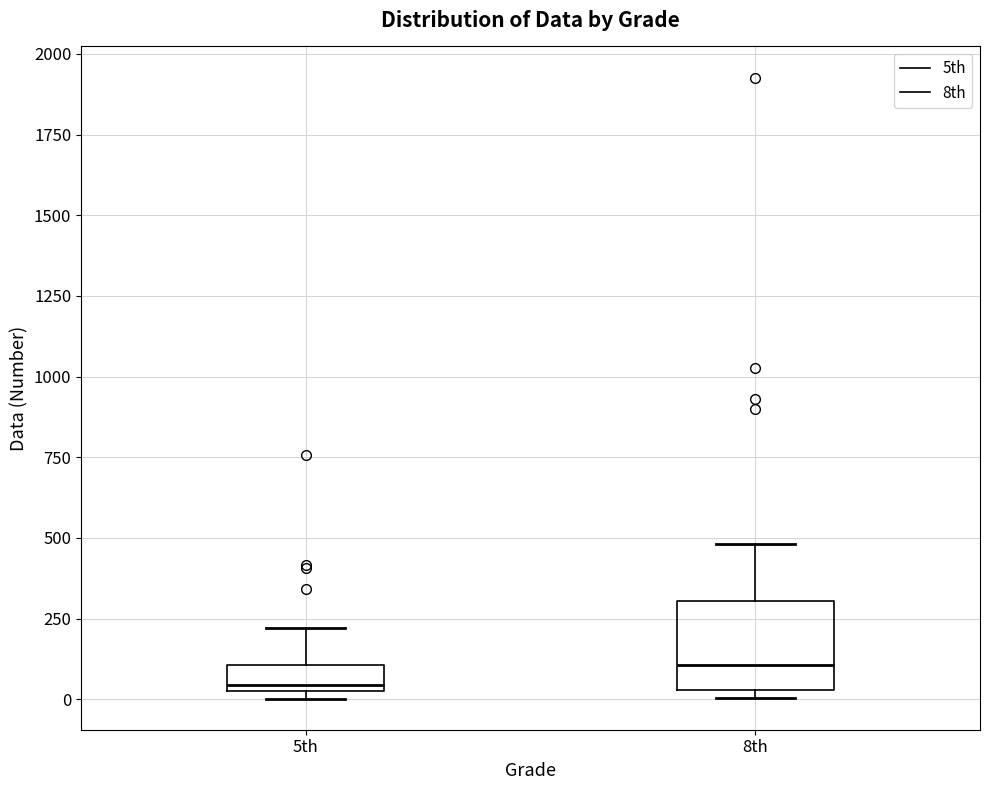

Where does the upper whisker of the box for 5th end on the y-axis? The values are not printed on the chart, so give them approximately, as read against the axis.

200